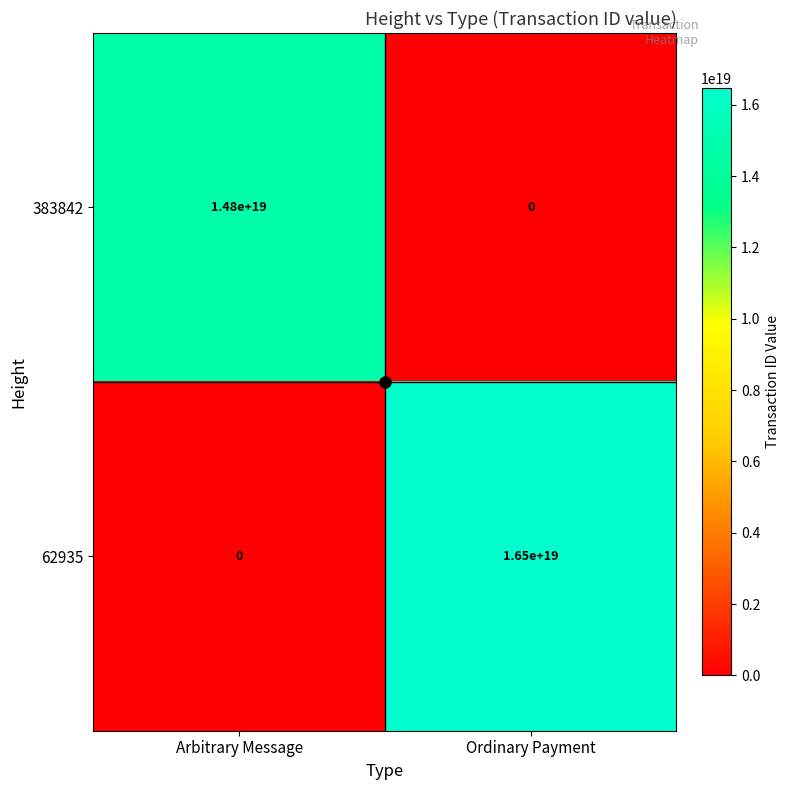

Which series has the largest total across all categories?

62935